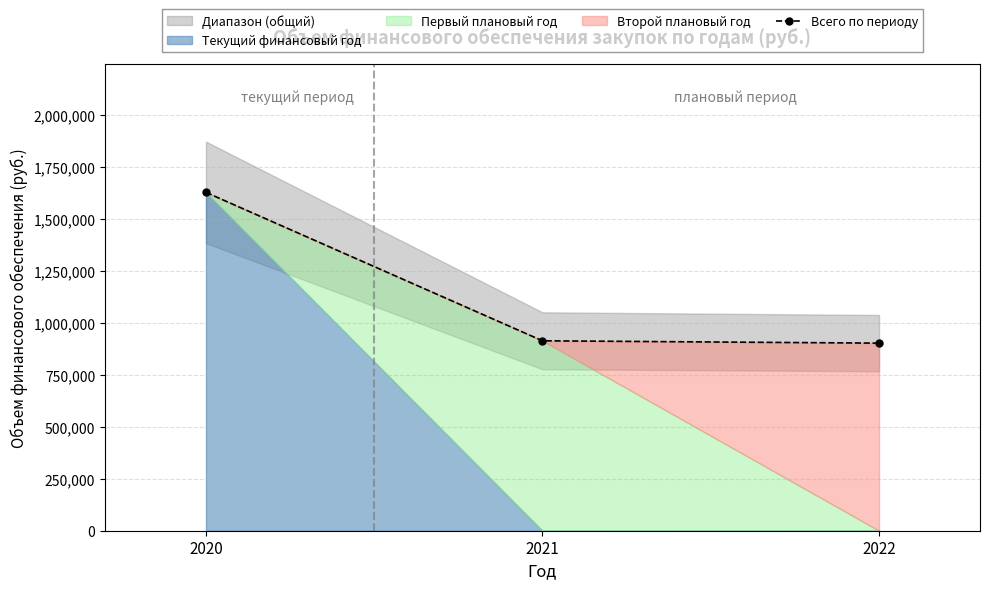

Reading left to right, what are all the values shown in this chart?

2020=1628959.5	2021=914400.0	2022=903200.0